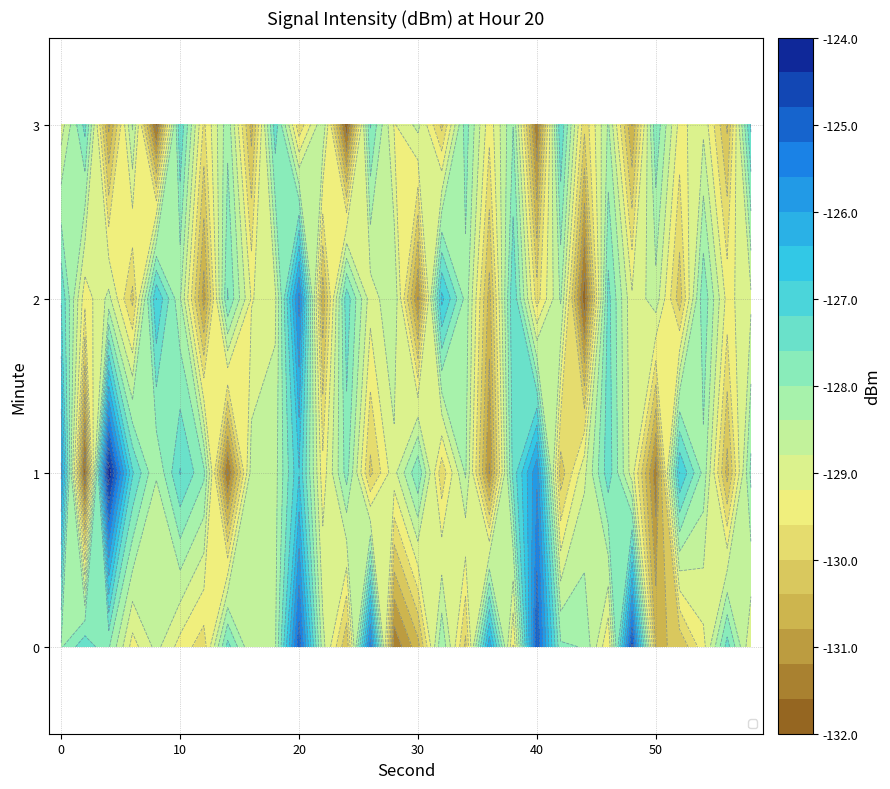

Count the number of categories in the chart.

30